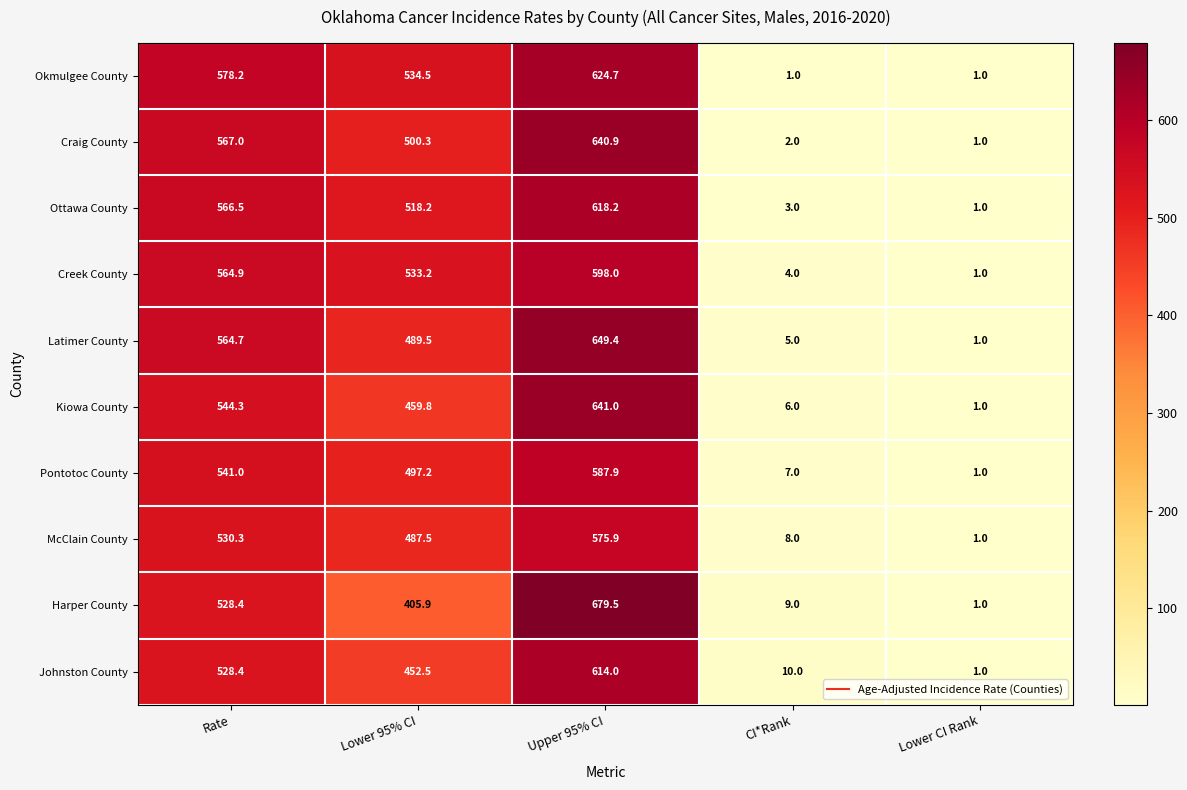

What is the sum of the McClain County values at Lower 95% CI and Lower CI Rank?

488.5